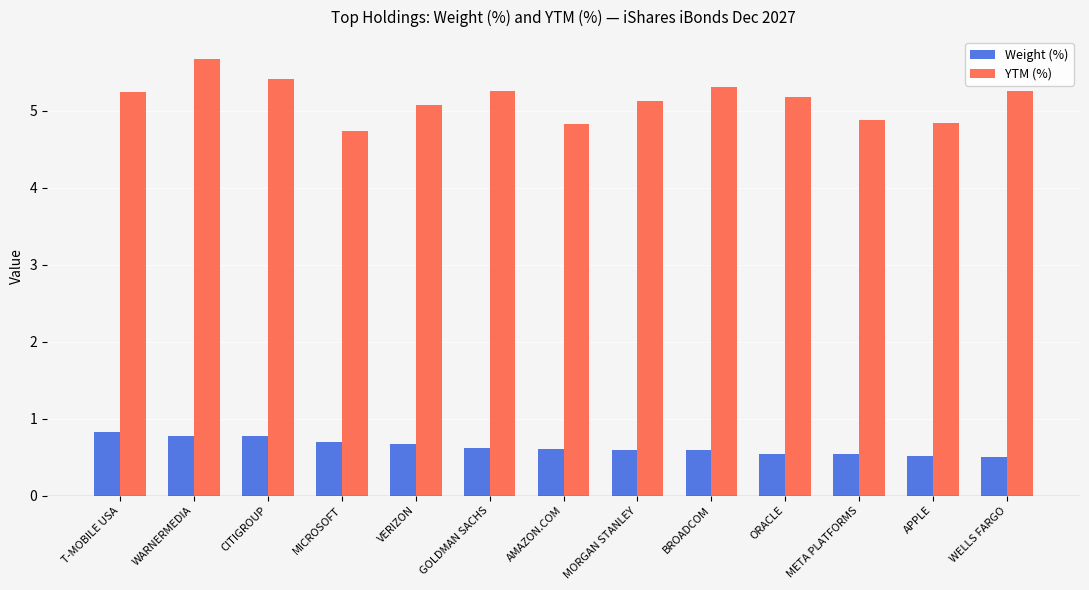

Rank the series by their maximum value, from highest to lowest.

YTM (%), Weight (%)